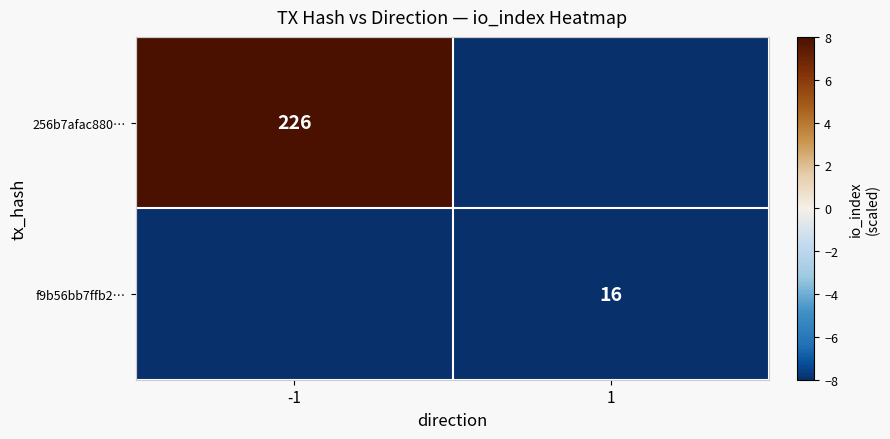

At which label does 256b7afac880… reach its minimum?

1